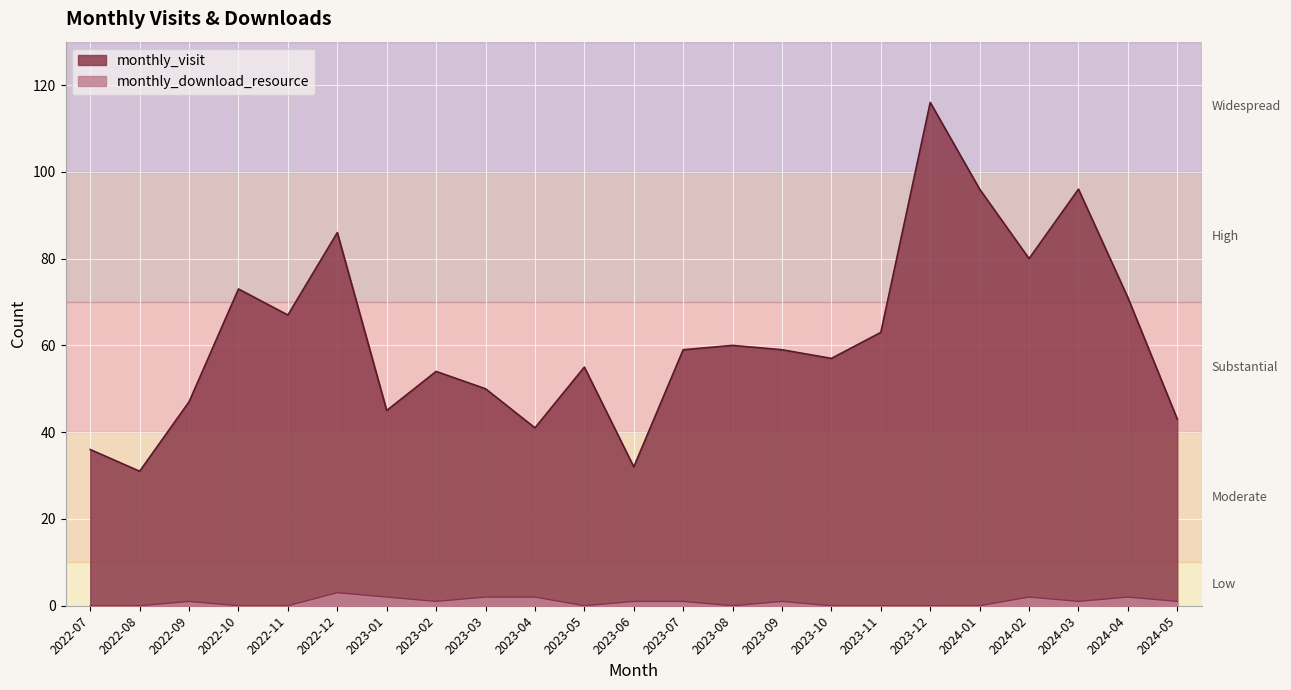

The monthly_download_resource series shows 1 at 2023-02. True or false?

True